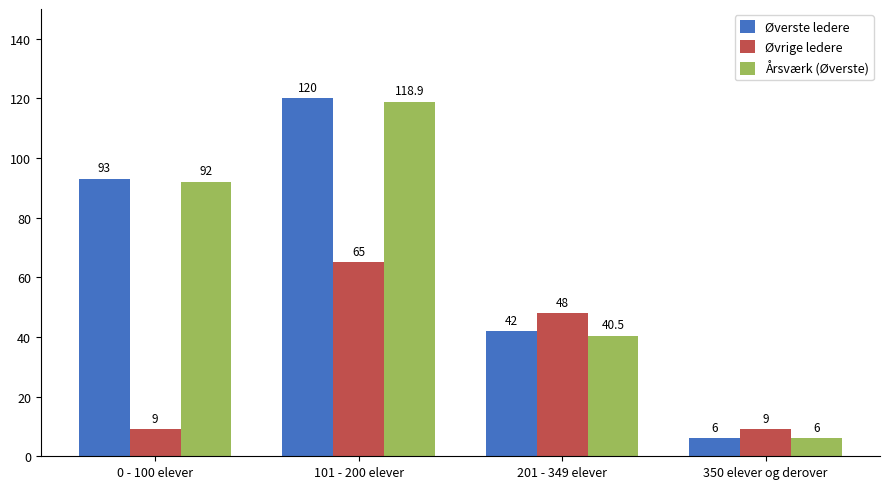

How many Øverste ledere values are between 42 and 120?

3